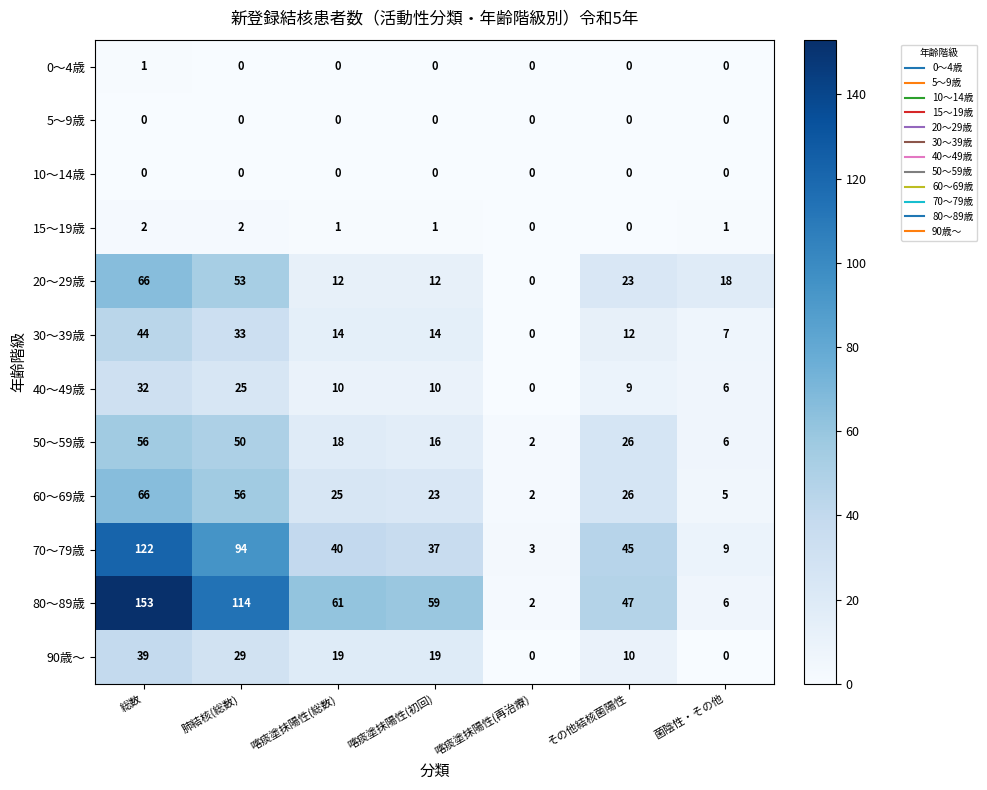

What is the total value across all series at その他結核菌陽性?

198